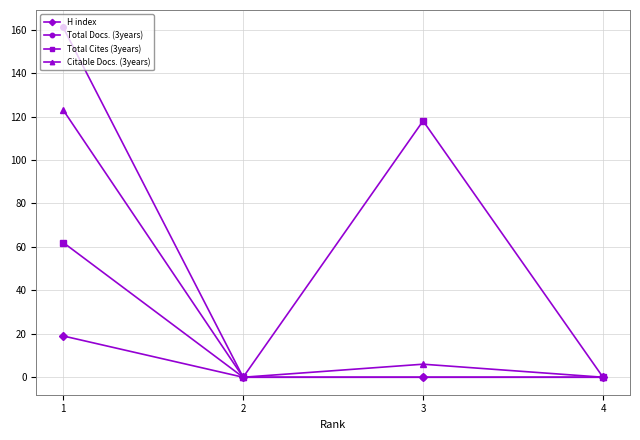

True or false: Citable Docs. (3years) and H index intersect in this chart.

False